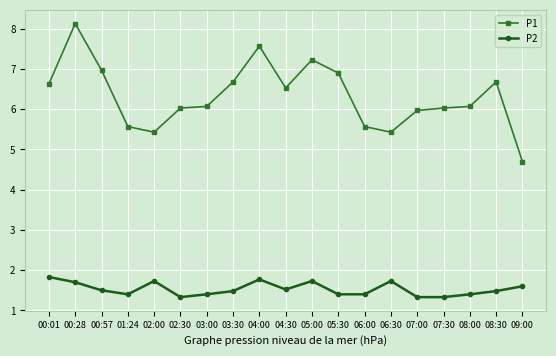

Reading left to right, transcribe all the data shown in this chart.

P1: 00:01=6.6	00:28=8.1	00:57=7.0	01:24=5.6	02:00=5.4	02:30=6.0	03:00=6.1	03:30=6.7	04:00=7.6	04:30=6.5	05:00=7.2	05:30=6.9	06:00=5.6	06:30=5.4	07:00=6.0	07:30=6.0	08:00=6.1	08:30=6.7	09:00=4.7
P2: 00:01=1.8	00:28=1.7	00:57=1.5	01:24=1.4	02:00=1.7	02:30=1.3	03:00=1.4	03:30=1.5	04:00=1.8	04:30=1.5	05:00=1.7	05:30=1.4	06:00=1.4	06:30=1.7	07:00=1.3	07:30=1.3	08:00=1.4	08:30=1.5	09:00=1.6